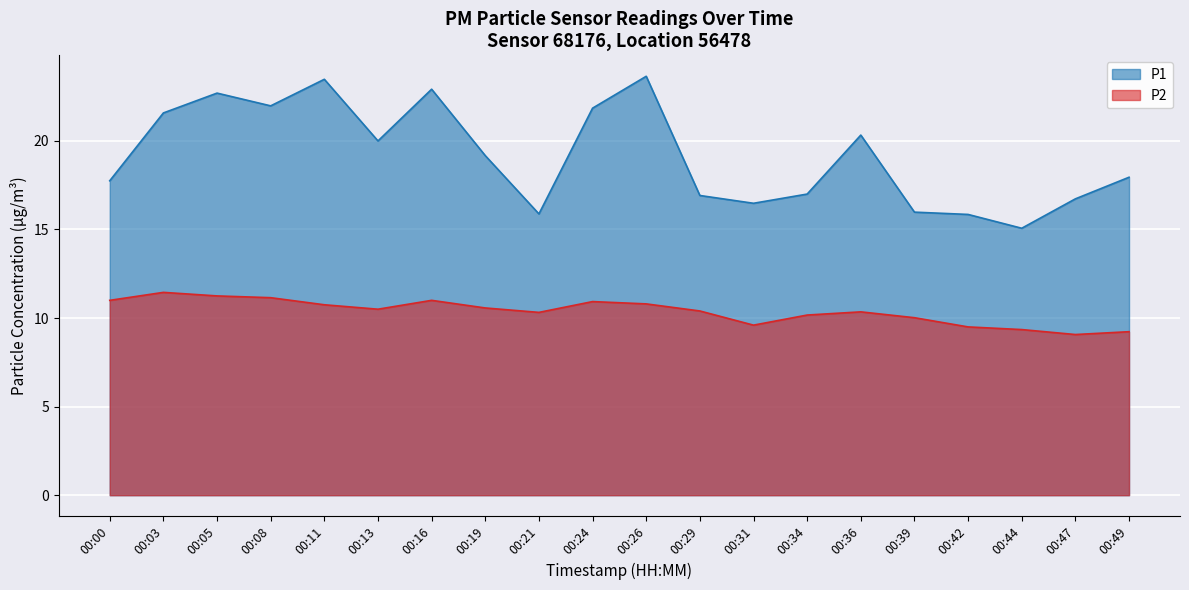

Is it true that P1 equals 22.7 at 00:05?

True